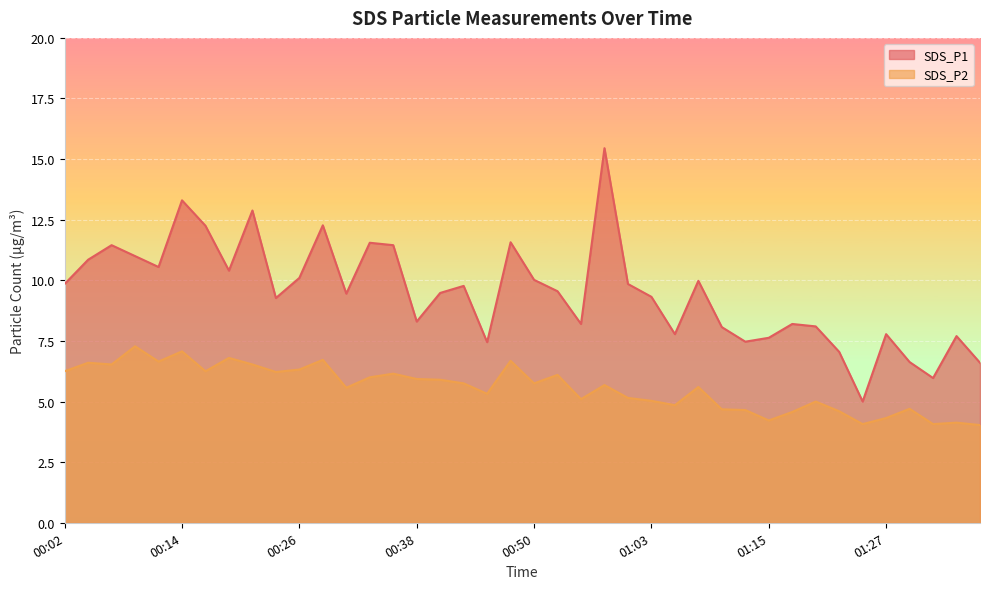

What is the average value of the SDS_P2 series?

5.6